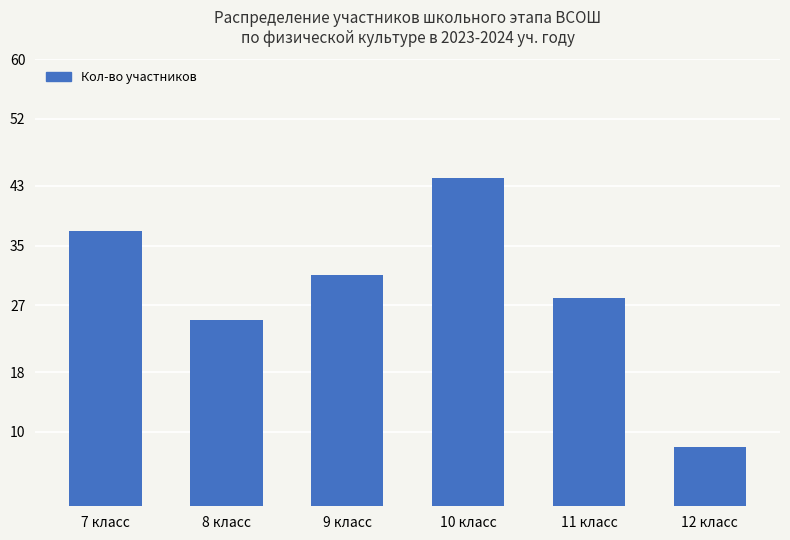

Which category has the highest value across all series?

10 класс